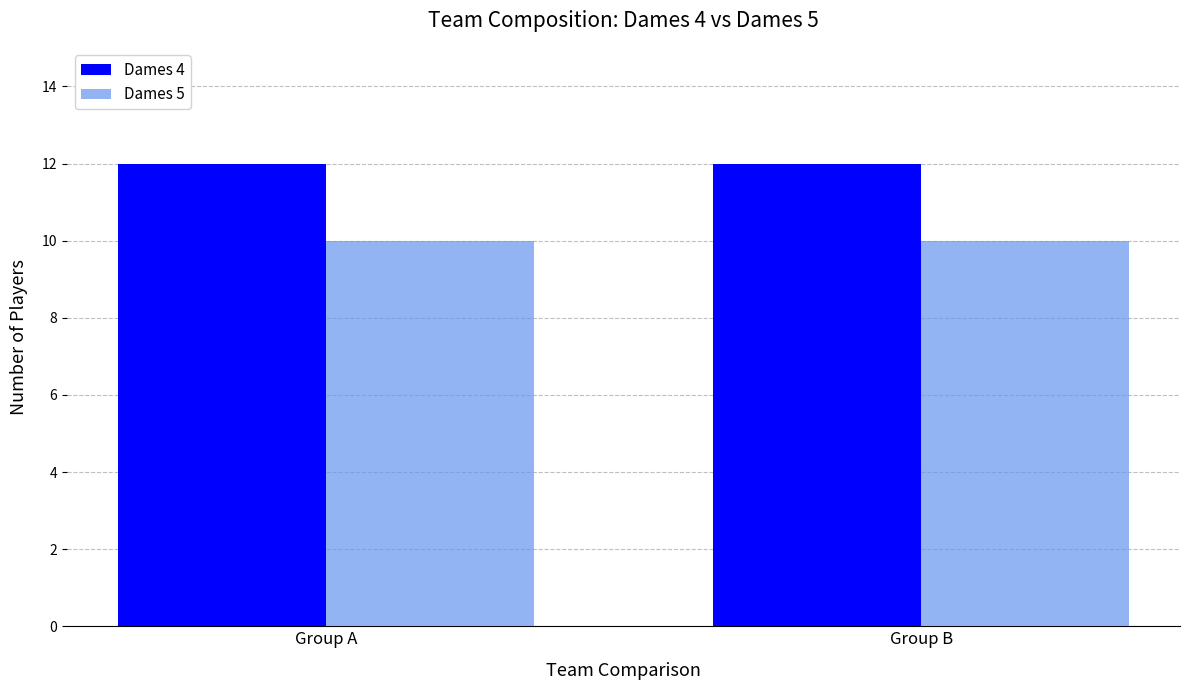

How many bars are there in total?

4